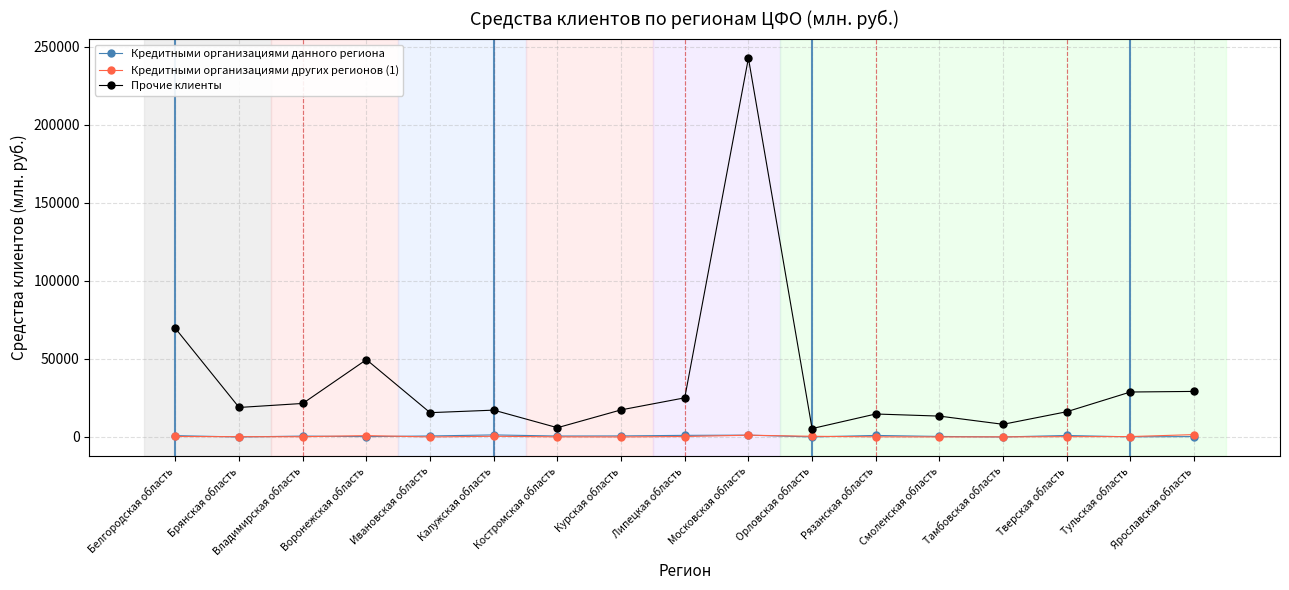

At how many categories does at least one series exceed 34169?

3